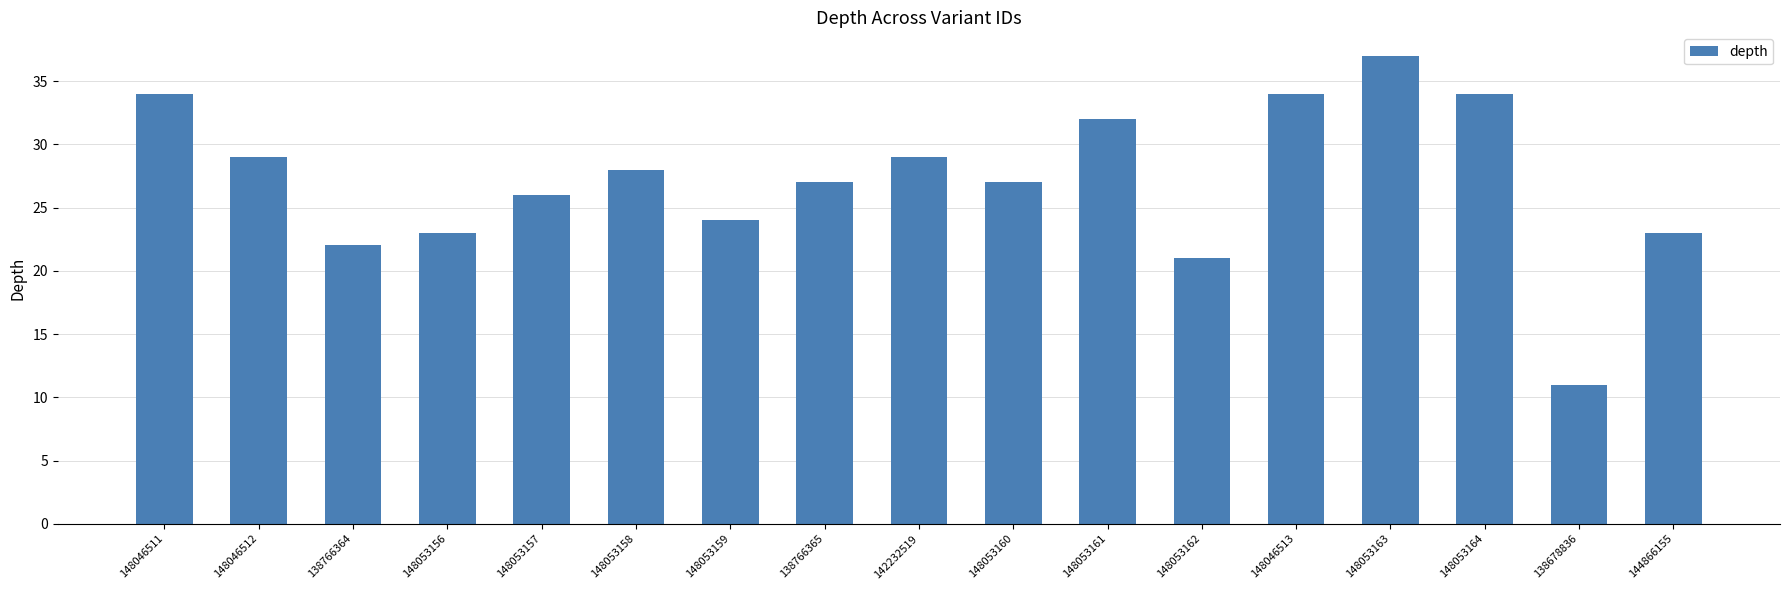

Reading left to right, list all the values displayed in this chart.

34	29	22	23	26	28	24	27	29	27	32	21	34	37	34	11	23